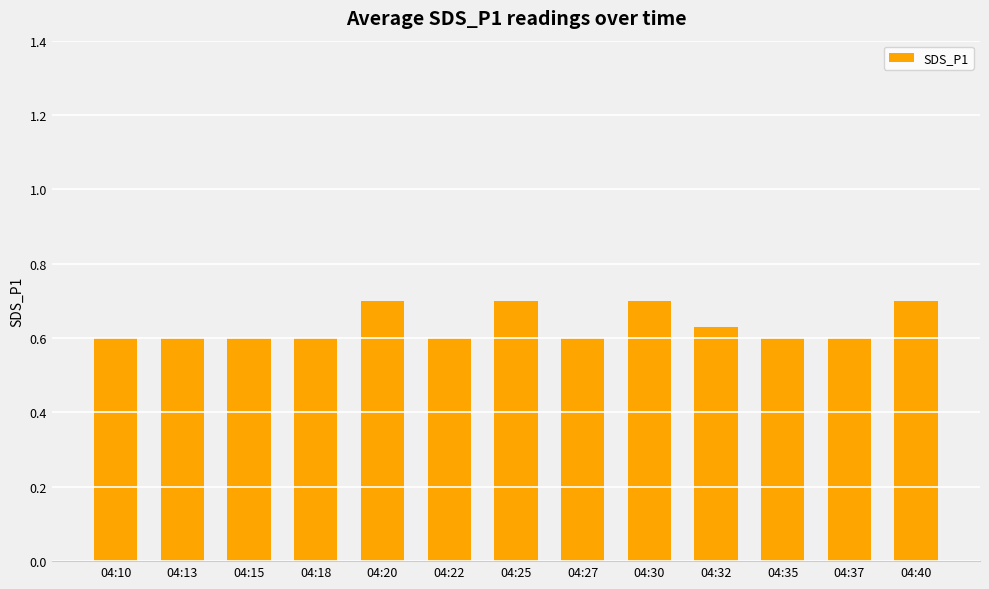

What is the difference between the maximum and second lowest values?

0.1